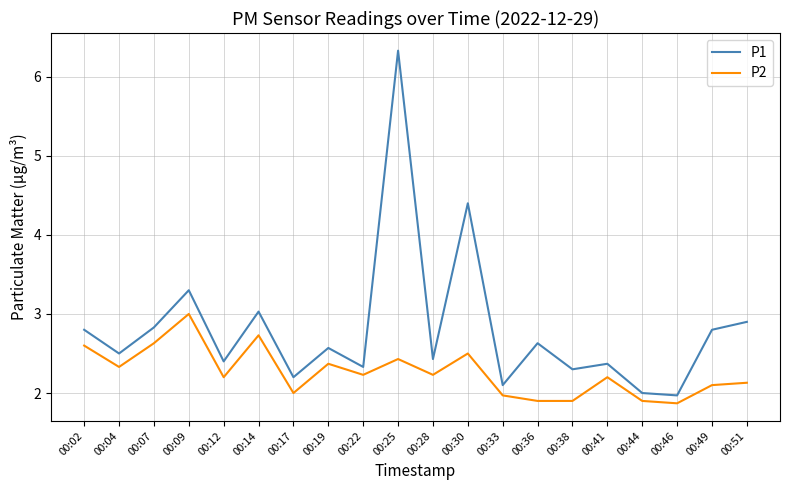

What is the smallest value displayed?

1.9